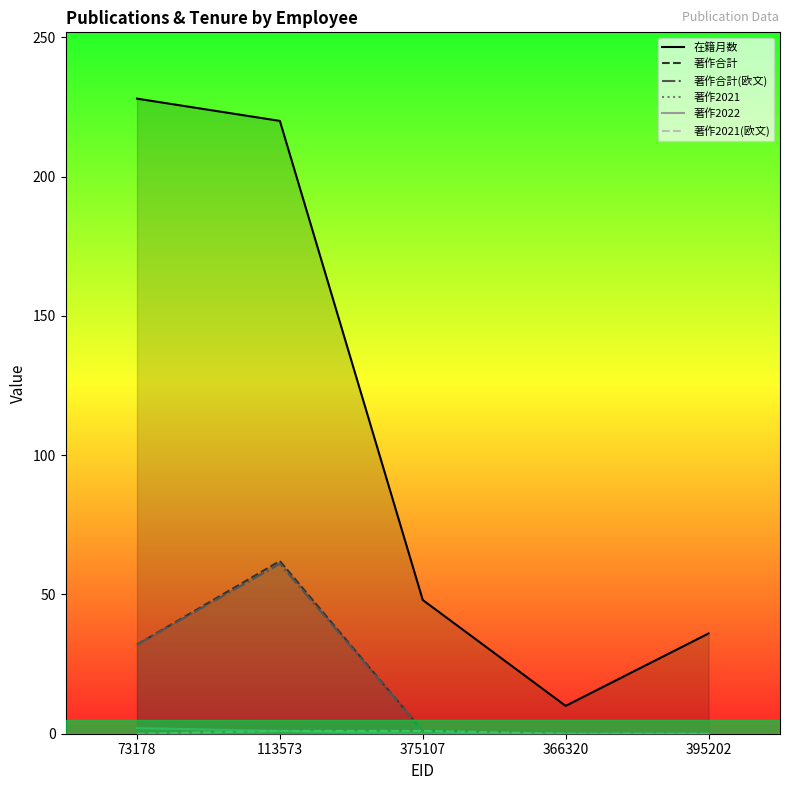

Which series has the largest total across all categories?

在籍月数